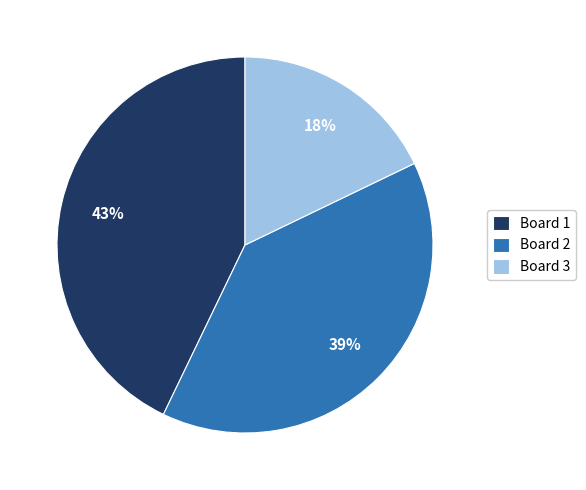

How many slices are in this pie chart?

3